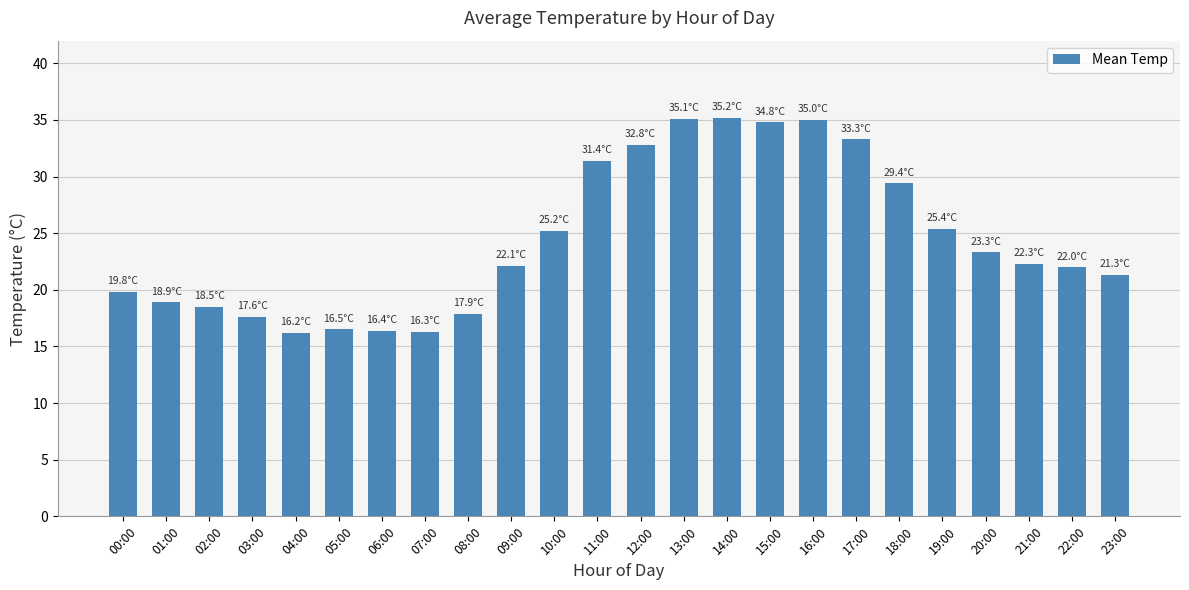

Approximately how many times larger is the value at 16:00 compared to 12:00?

1.1